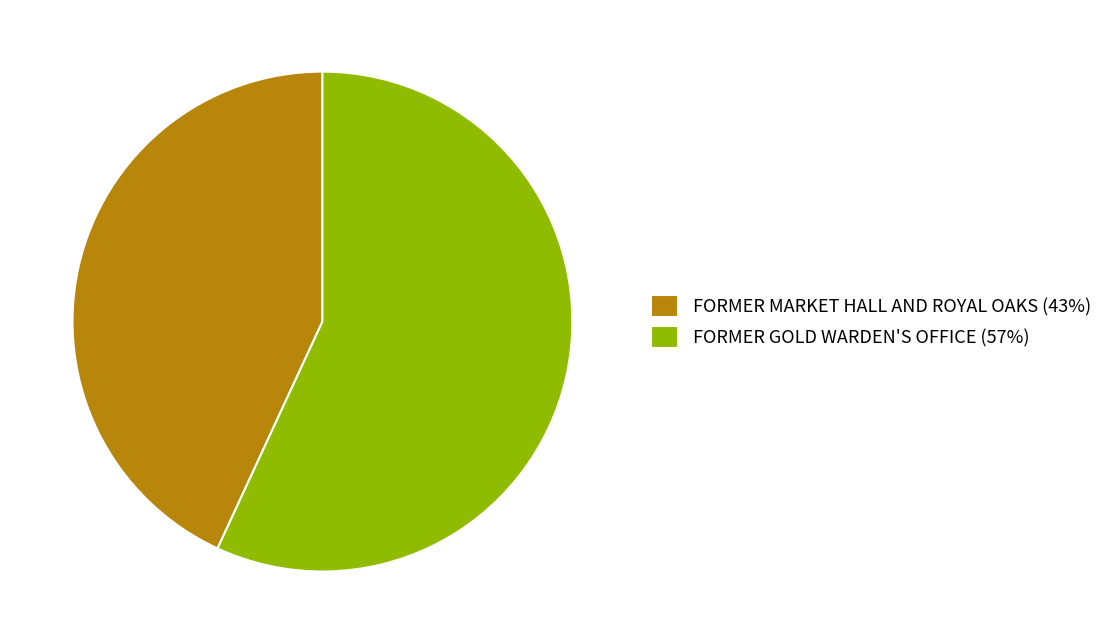

The FORMER GOLD WARDEN'S OFFICE (57%) slice represents 44% of the pie. True or false?

False